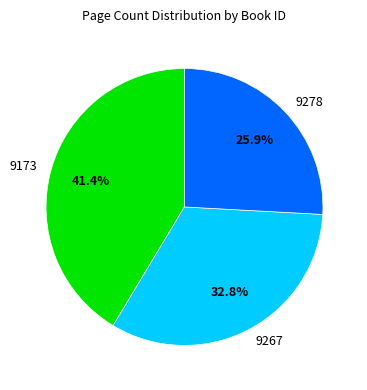

Which category has the biggest portion of the pie?

9173